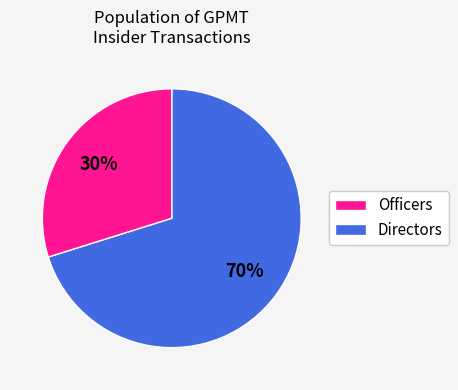

How many slices are in this pie chart?

2